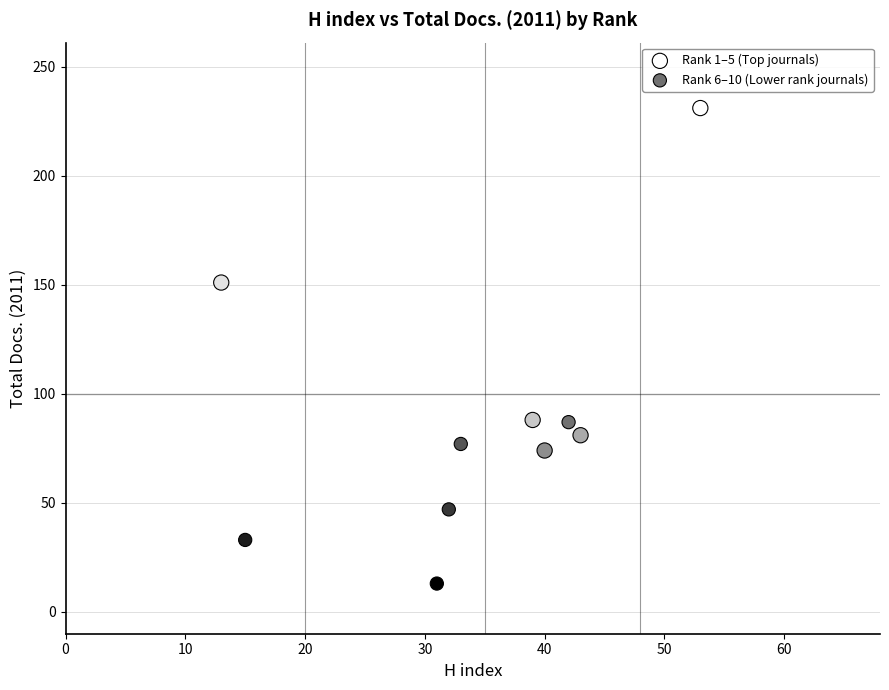

Which series has the largest Y range (max minus min)?

Rank 1–5 (Top journals)